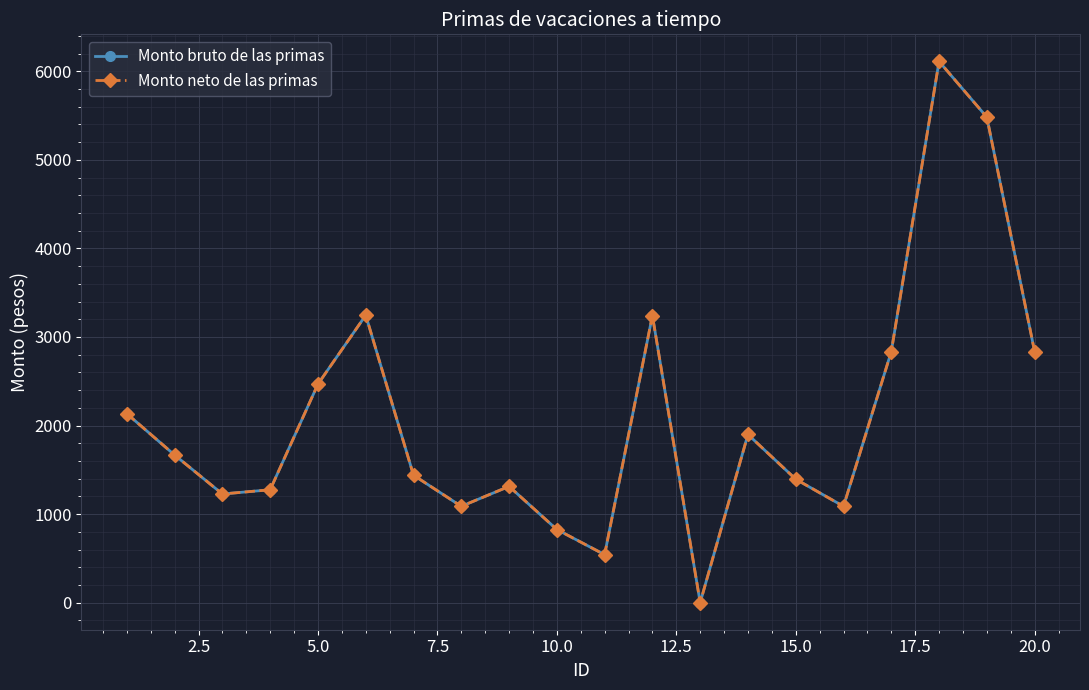

Does the chart have visible grid lines?

Yes